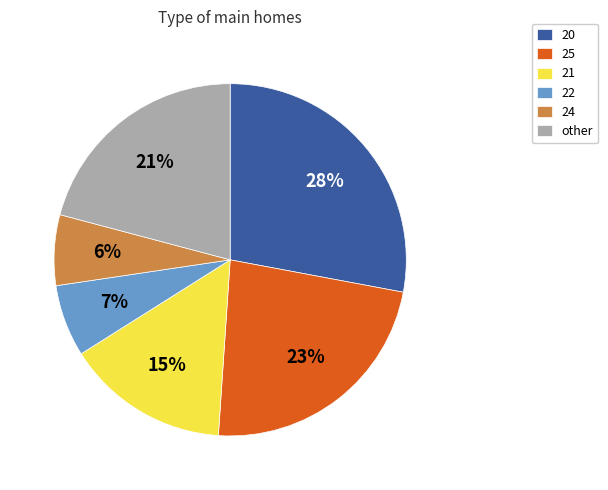

What percentage is the 25 slice, to the nearest percent?

23%